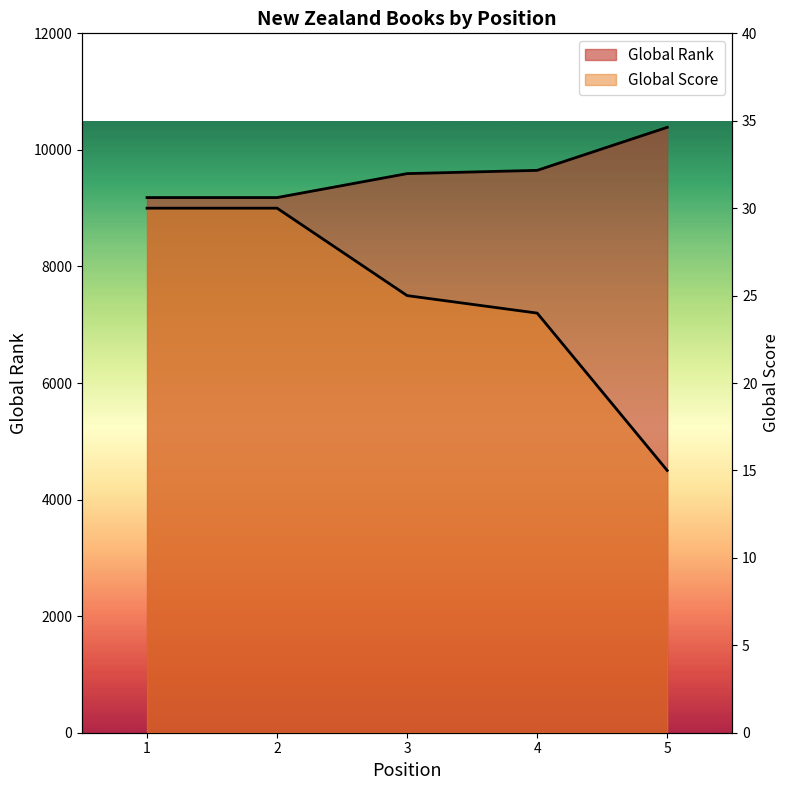

Which has a higher value, 1 or 4?

1